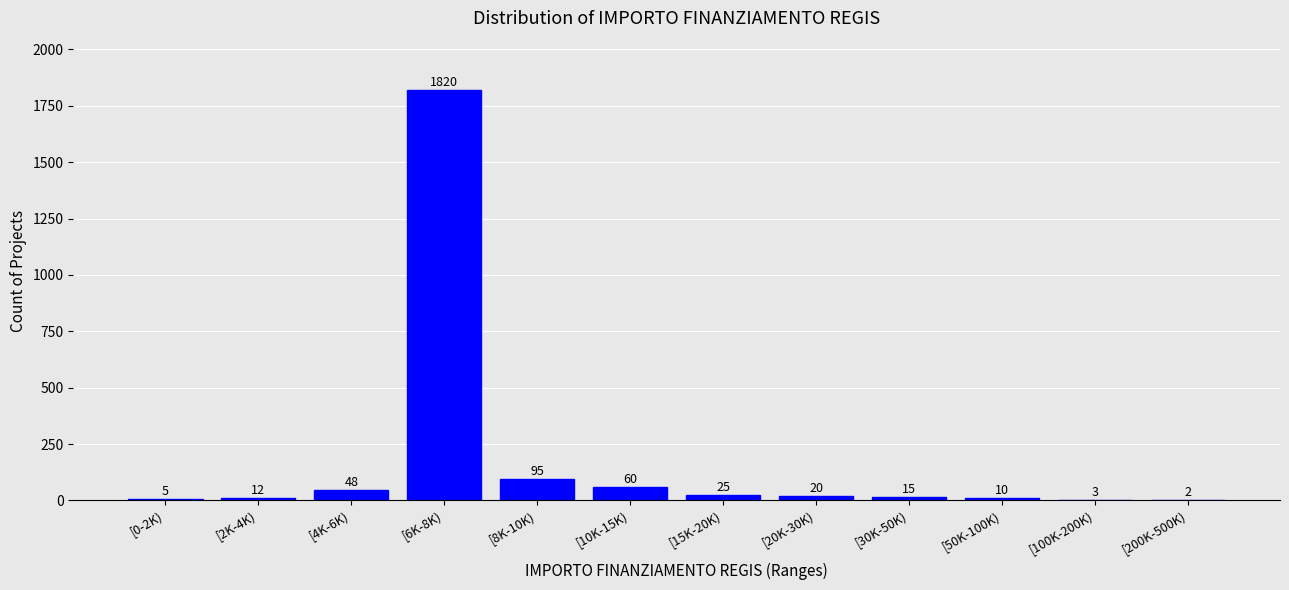

Reading right to left, list all the values displayed in this chart.

[200K-500K)=2	[100K-200K)=3	[50K-100K)=10	[30K-50K)=15	[20K-30K)=20	[15K-20K)=25	[10K-15K)=60	[8K-10K)=95	[6K-8K)=1820	[4K-6K)=48	[2K-4K)=12	[0-2K)=5